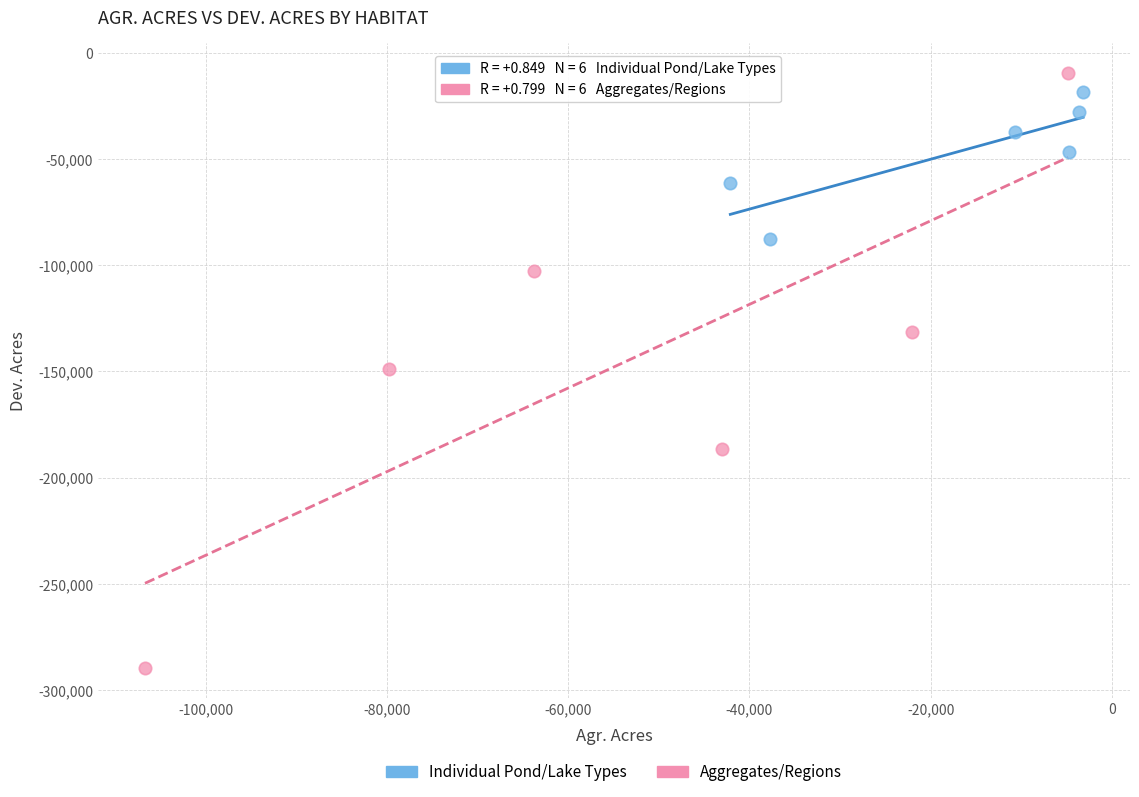

Which series contains the lowest Y value?

Aggregates/Regions